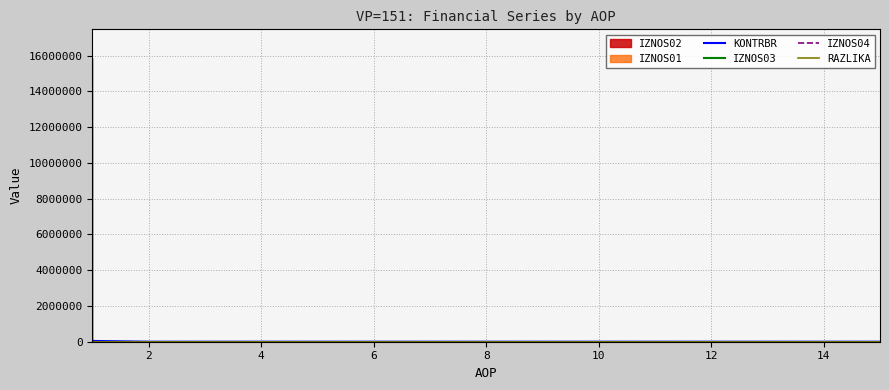

The value of IZNOS04 at 2 is 0.0. True or false?

True